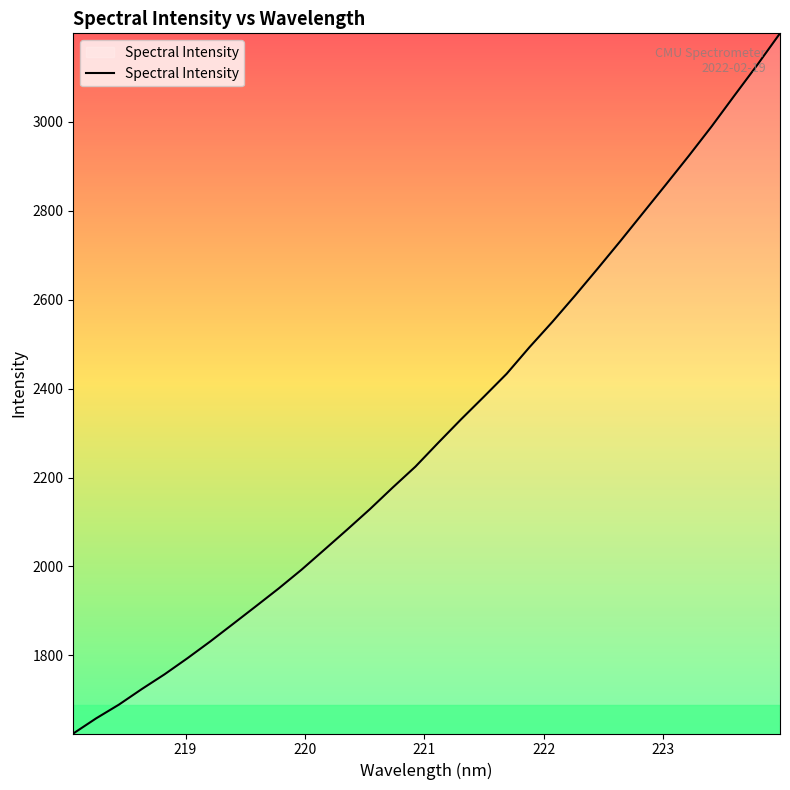

What is the smallest value displayed?

1624.6